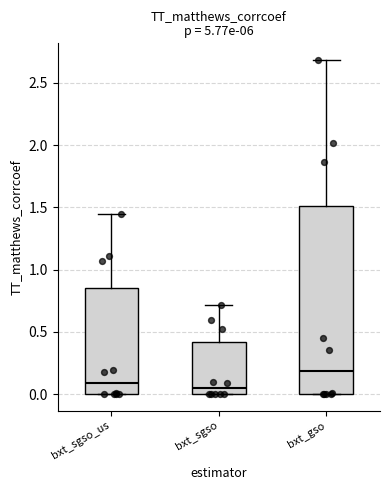

Comparing the boxes themselves (not the whiskers), which one is the tallest?

bxt_gso